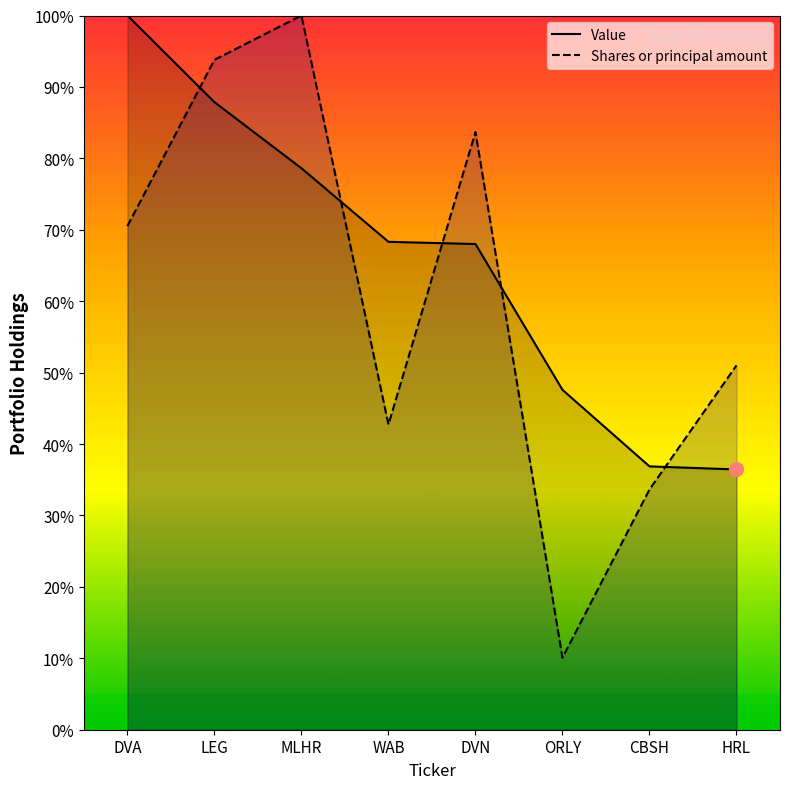

At which label is Value closest to 68?

DVN